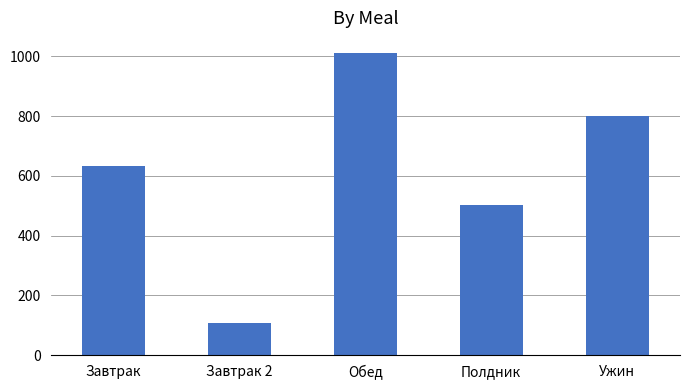

At which label is the value closest to 559?

Полдник